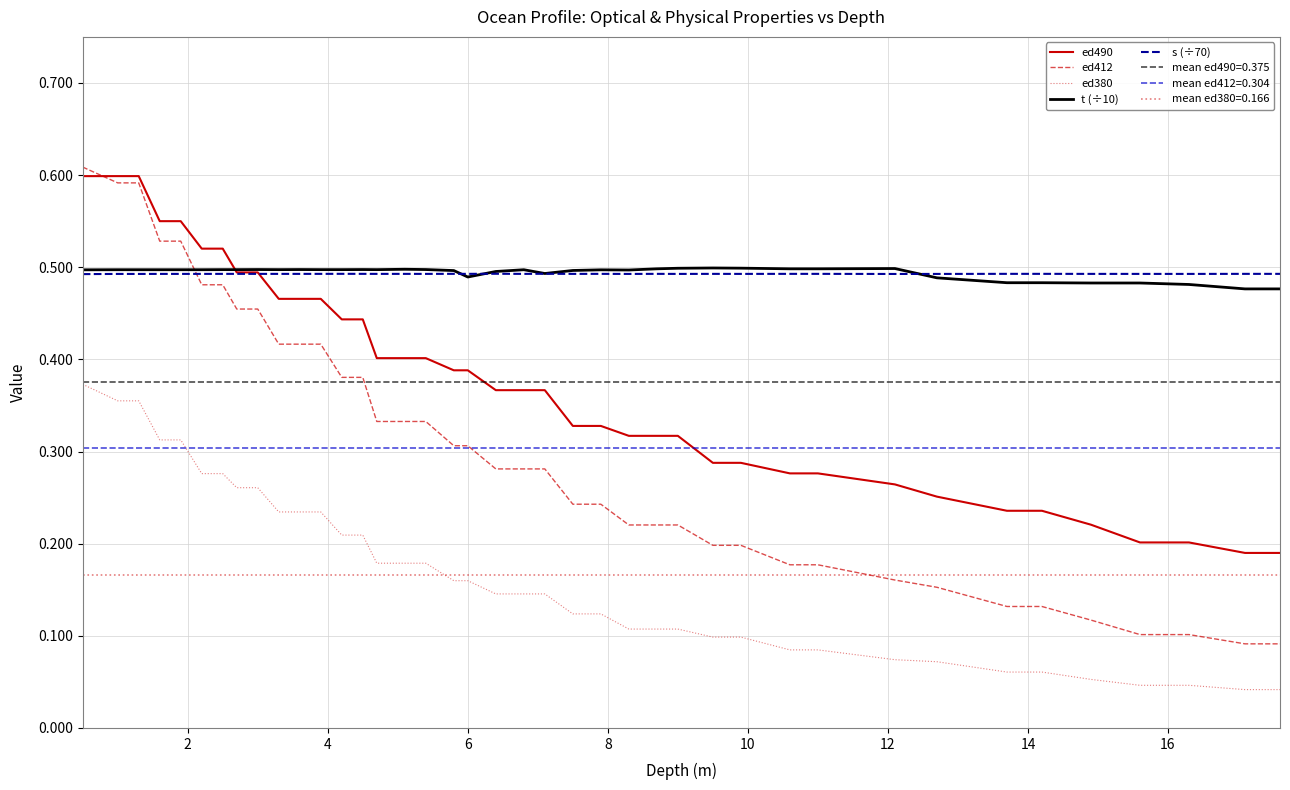

How many data points does each series have?

40